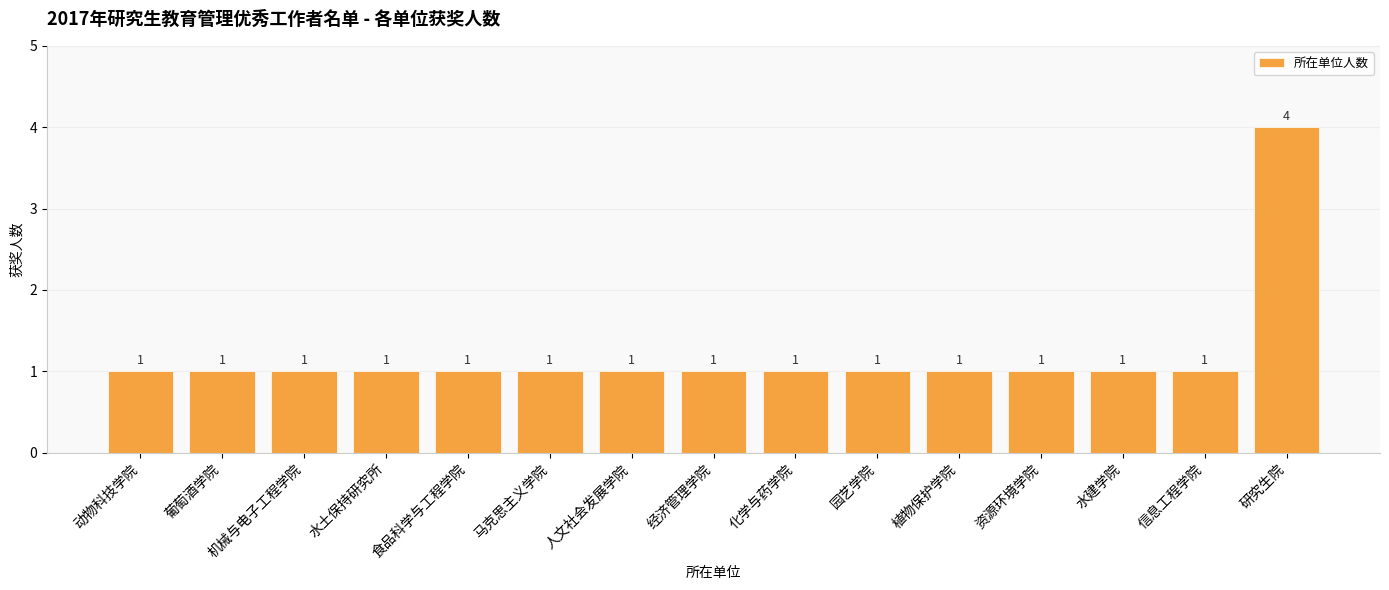

What is the greatest value displayed?

4